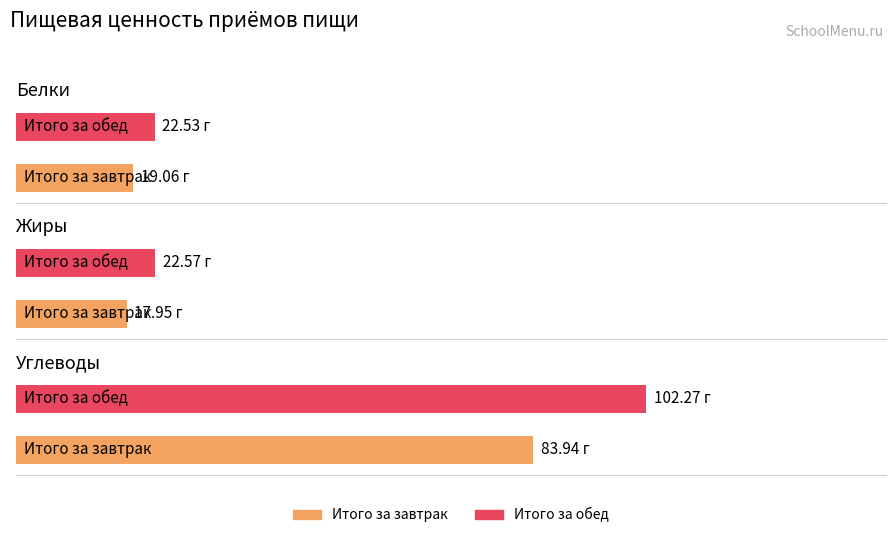

What is the approximate value of Белки at Итого за завтрак?

19.1